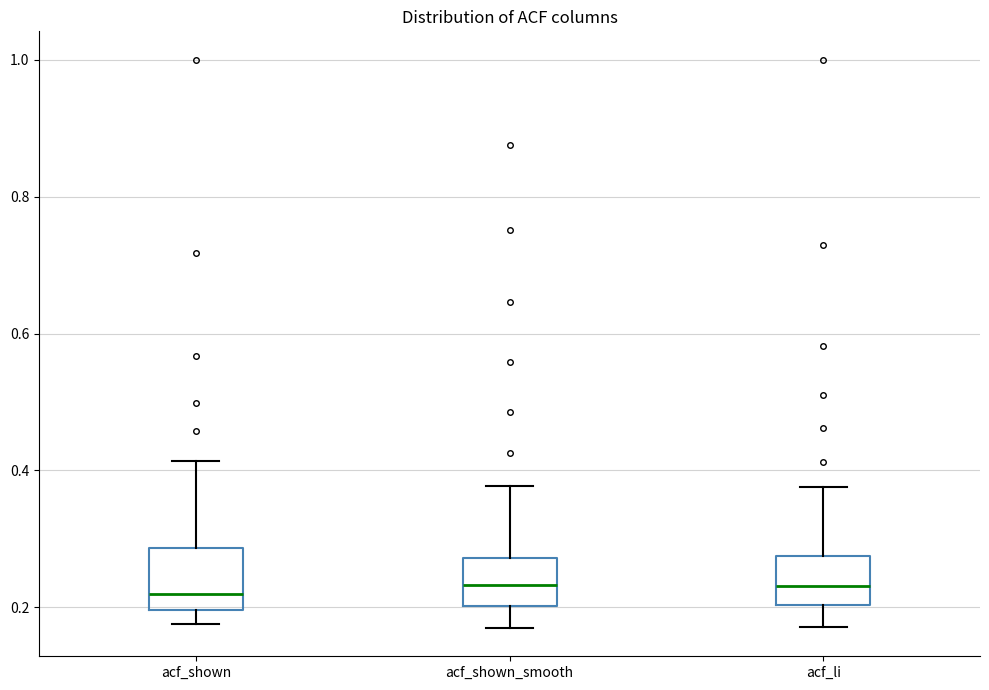

Reading left to right, read every box against the y-axis: the position of its median line, the range the box covers, and the ends of its whiskers. The values are not printed on the chart, so give them approximately, as read against the axis.

acf_shown: median 0.22, box 0.20 to 0.28, whiskers 0.18 to 0.42
acf_shown_smooth: median 0.24, box 0.20 to 0.28, whiskers 0.18 to 0.38
acf_li: median 0.24, box 0.20 to 0.28, whiskers 0.18 to 0.38